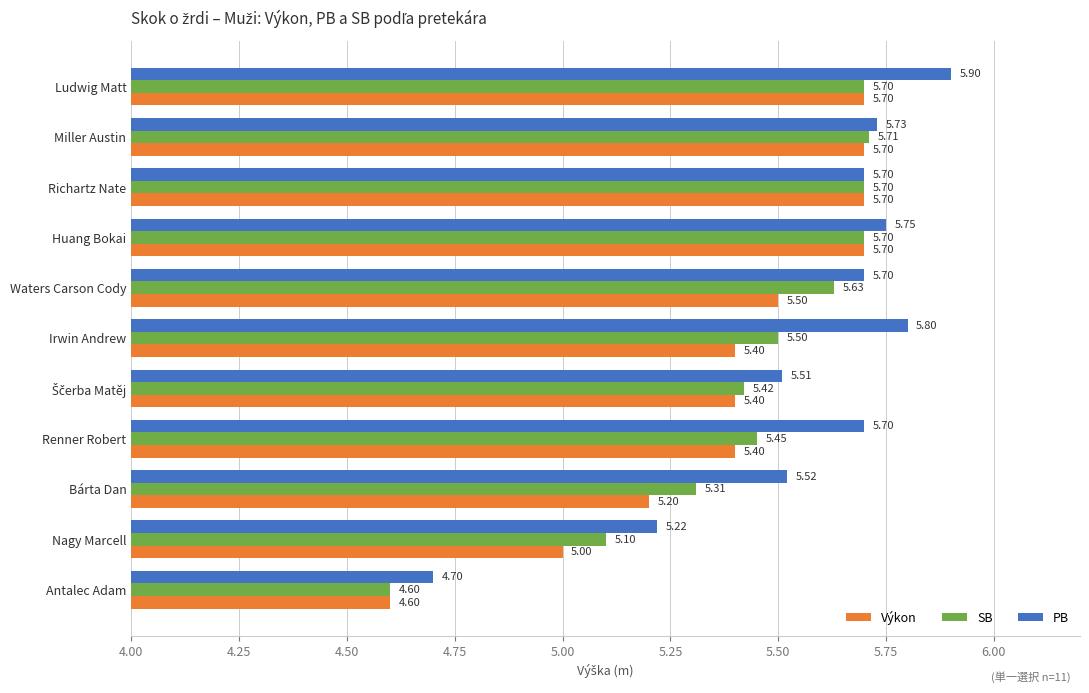

Between Richartz Nate and Renner Robert, which series saw the biggest shift?

Výkon